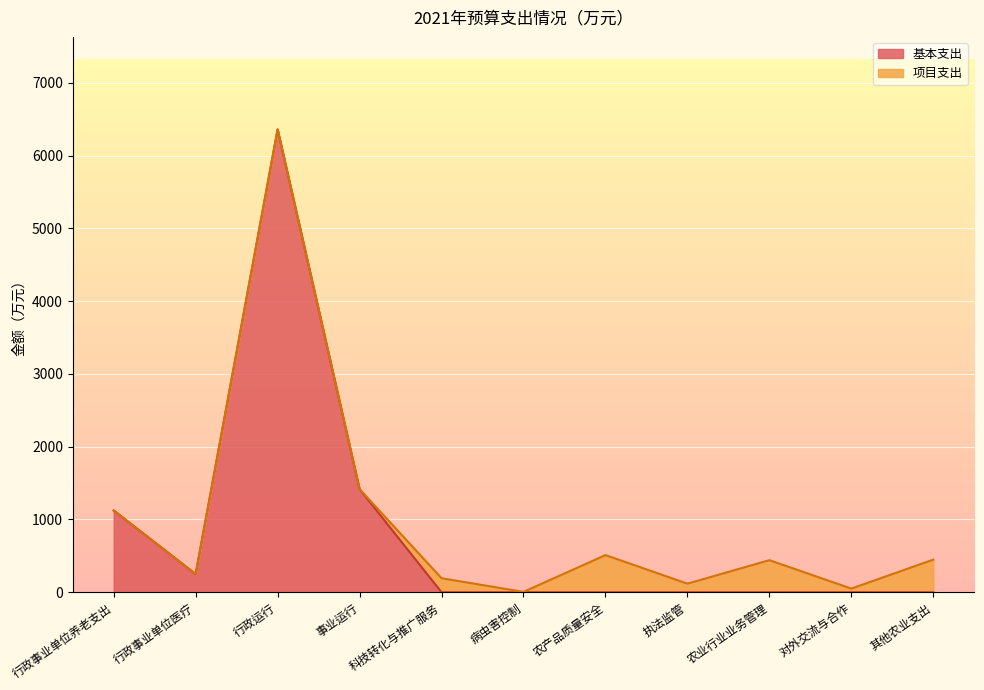

At how many categories does at least one series exceed 5042?

1